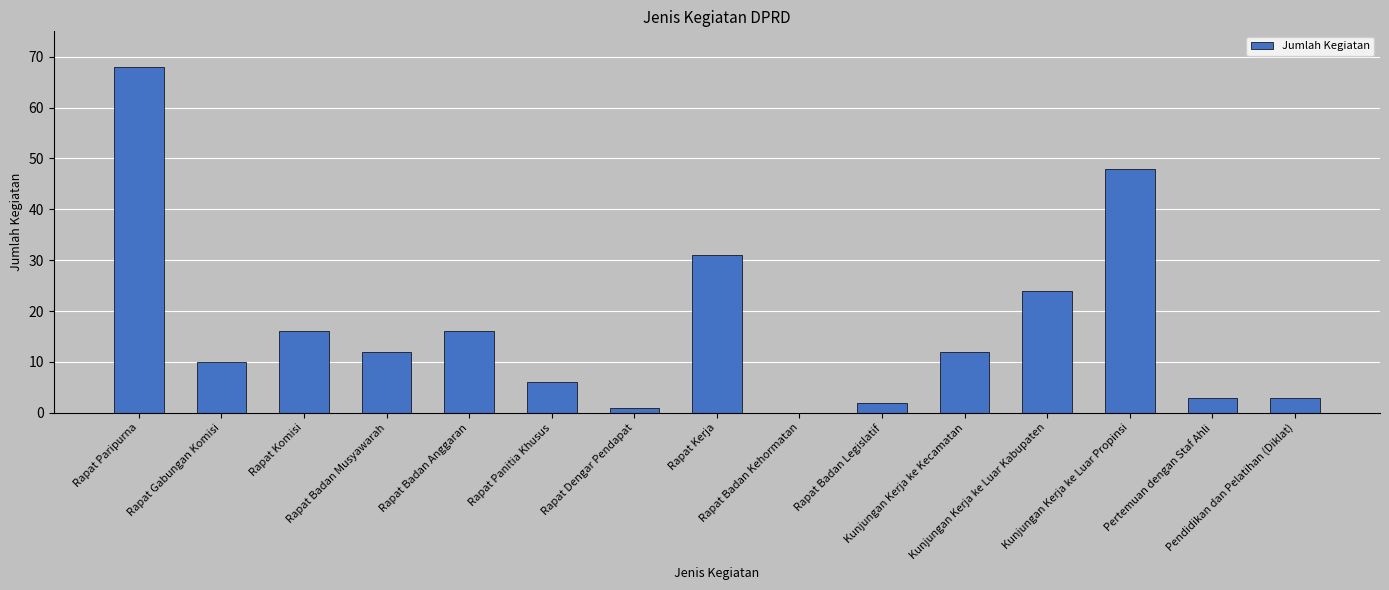

How many values are above zero?

14